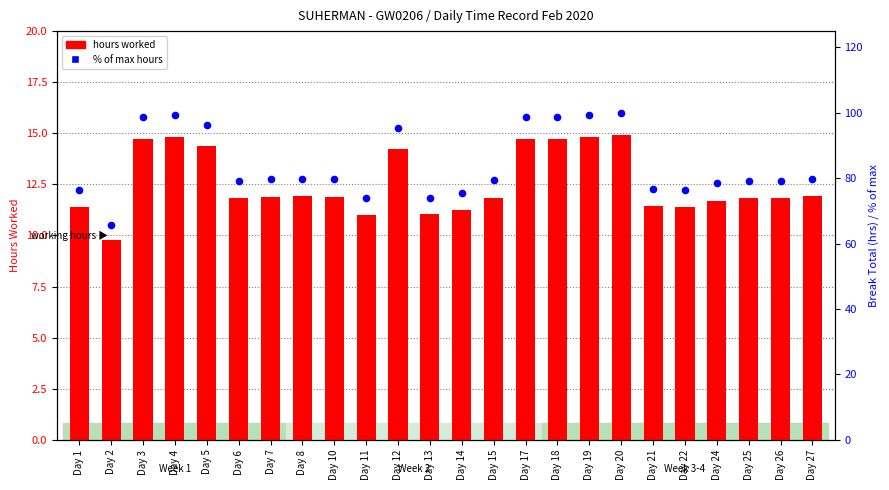

Is the value of % of max hours at Day 1 greater than the value of hours worked at Day 12?

Yes